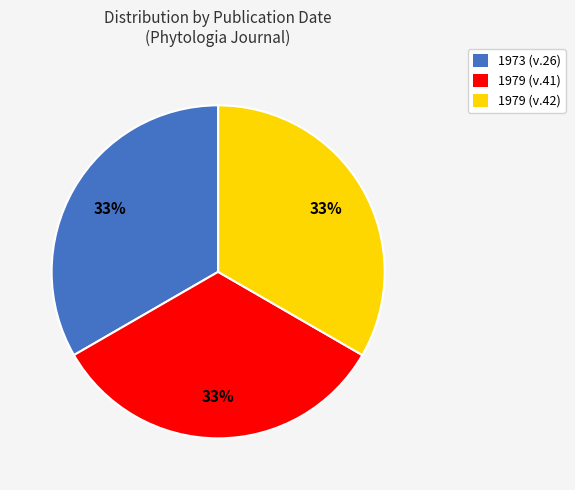

What is the ratio of the value at 1979 (v.41) to the value at 1979 (v.42)?

1.0